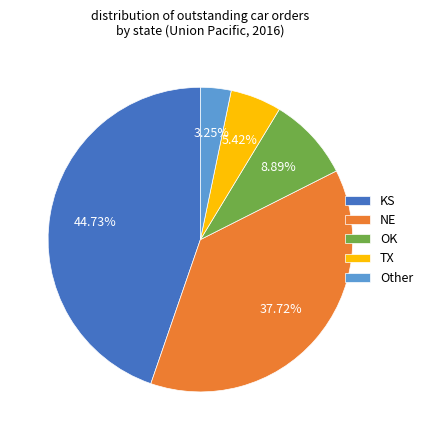

Is there any slice that represents more than half of the pie?

No